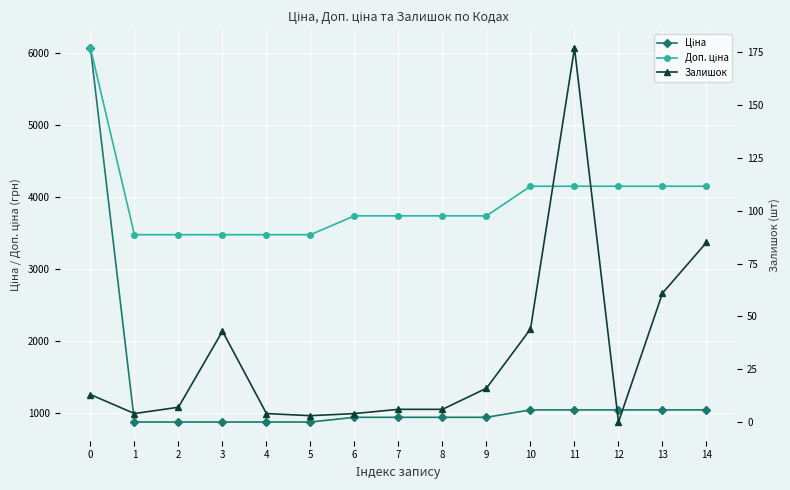

Reading right to left, extract all data points from this chart.

Ціна: 14=1036.5	13=1036.5	12=1036.5	11=1036.5	10=1036.5	9=933.5	8=933.5	7=933.5	6=933.5	5=868.0	4=868.0	3=868.0	2=868.0	1=868.0	0=6067.2
Доп. ціна: 14=4145.9	13=4145.9	12=4145.9	11=4145.9	10=4145.9	9=3734.2	8=3734.2	7=3734.2	6=3734.2	5=3472.1	4=3472.1	3=3472.1	2=3472.1	1=3472.1	0=6067.2
Залишок: 14=85.0	13=61.0	12=0.0	11=177.0	10=44.0	9=16.0	8=6.0	7=6.0	6=4.0	5=3.0	4=4.0	3=43.0	2=7.0	1=4.0	0=13.0